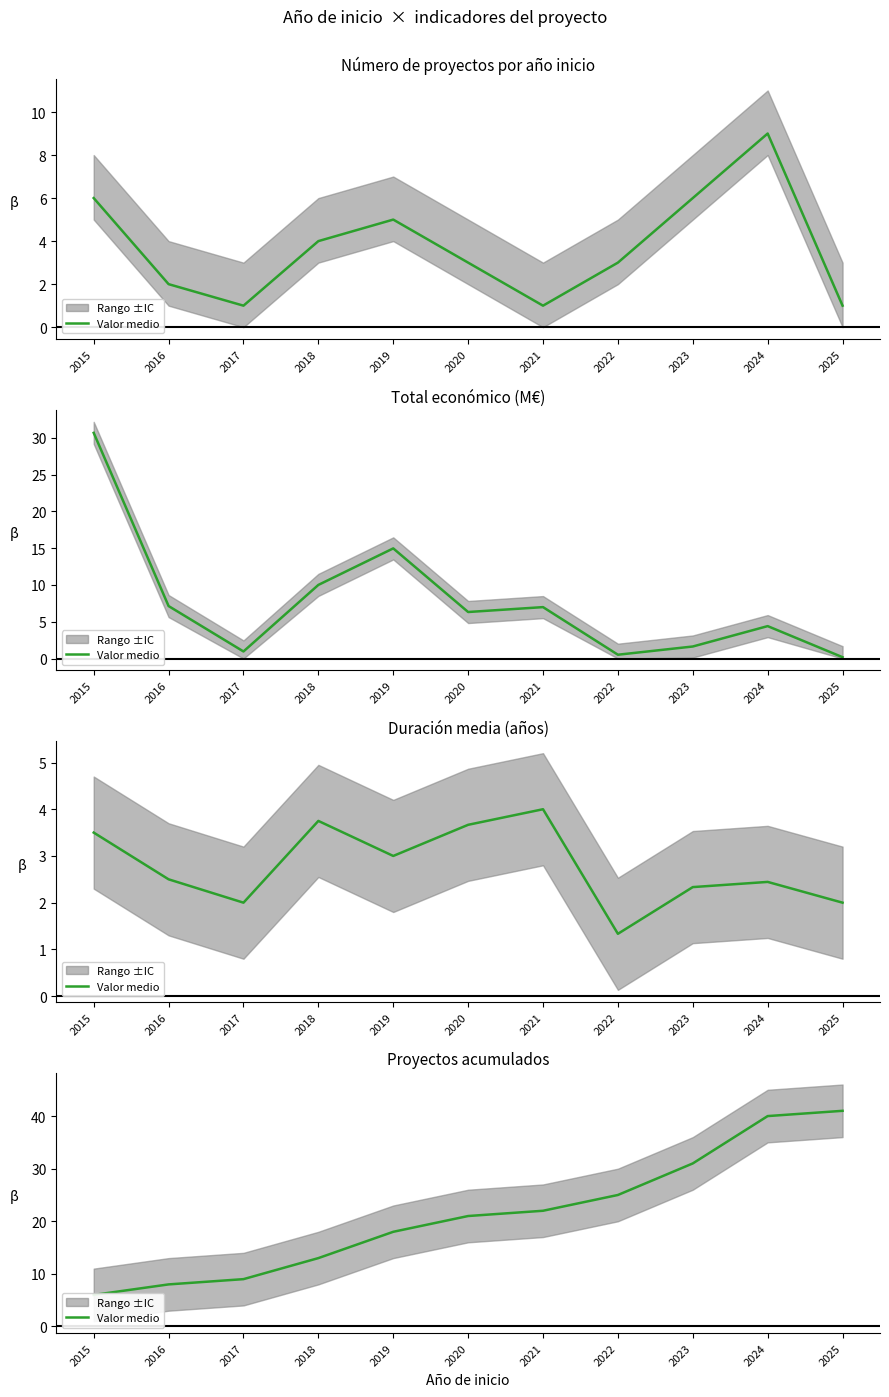

Rank the categories by value from highest to lowest.

2025, 2024, 2023, 2022, 2021, 2020, 2019, 2018, 2017, 2016, 2015